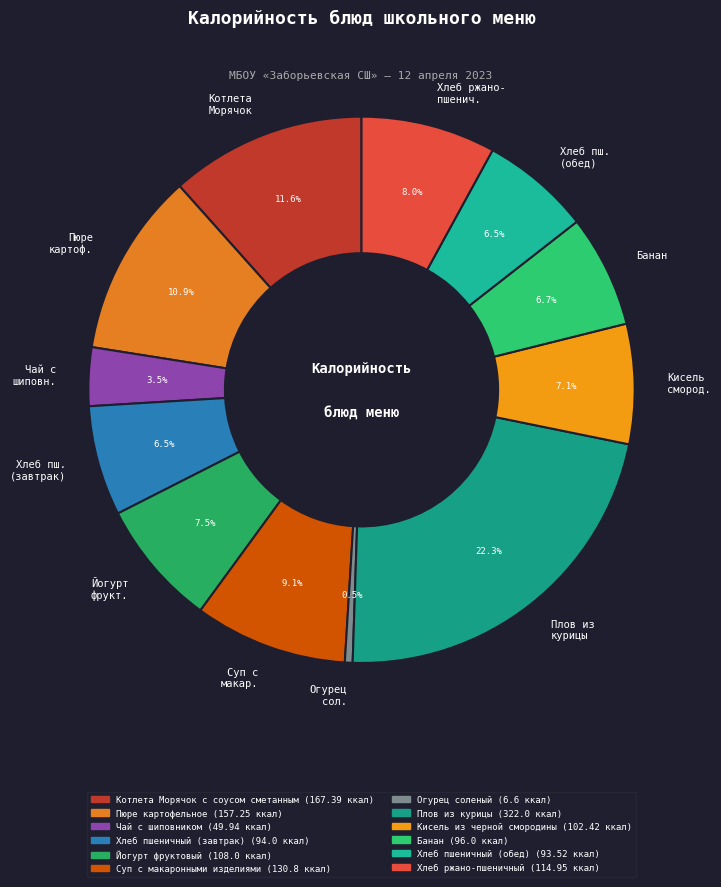

Approximately how many times larger is the value at Хлеб пш. (обед) compared to Йогурт фрукт.?

0.9